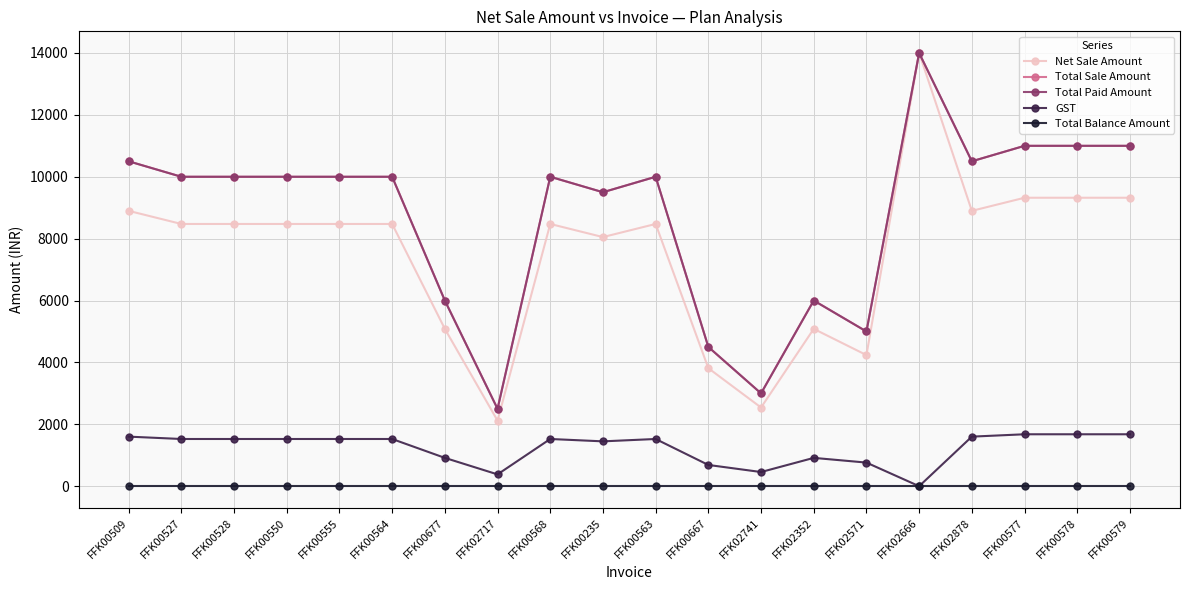

Is this an area chart (filled region under the line)?

No